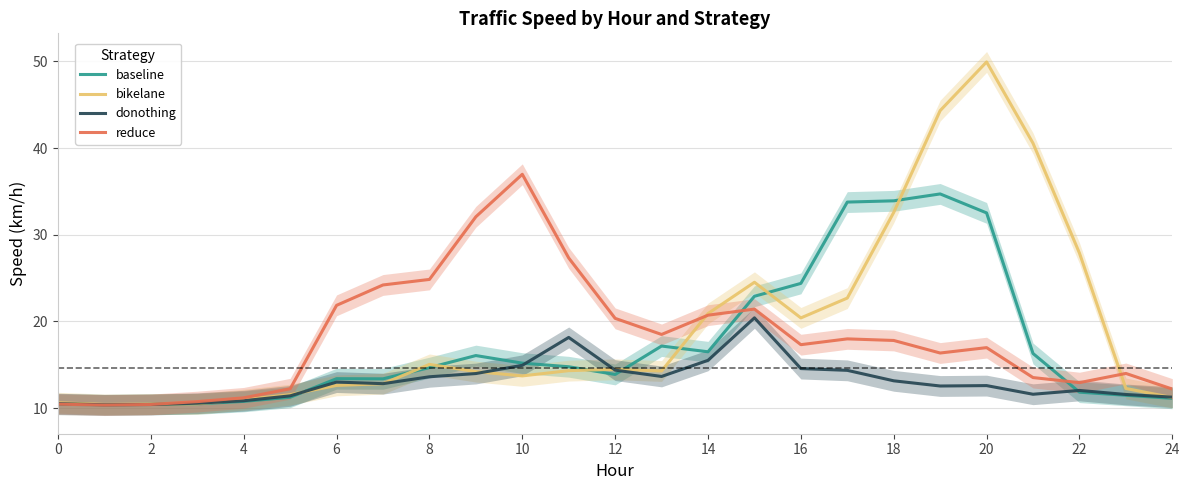

List the series in order of their peak value, lowest first.

donothing, baseline, reduce, bikelane